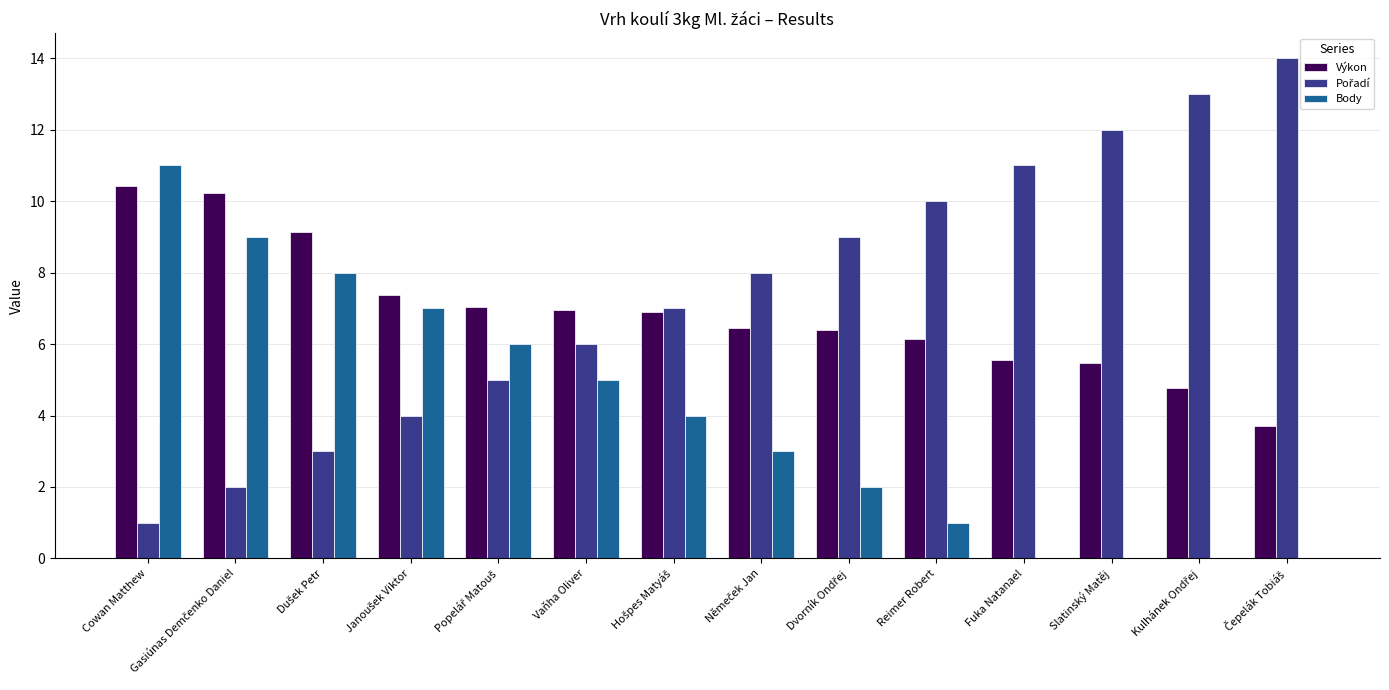

At which category is the sum across all series the highest?

Cowan Matthew